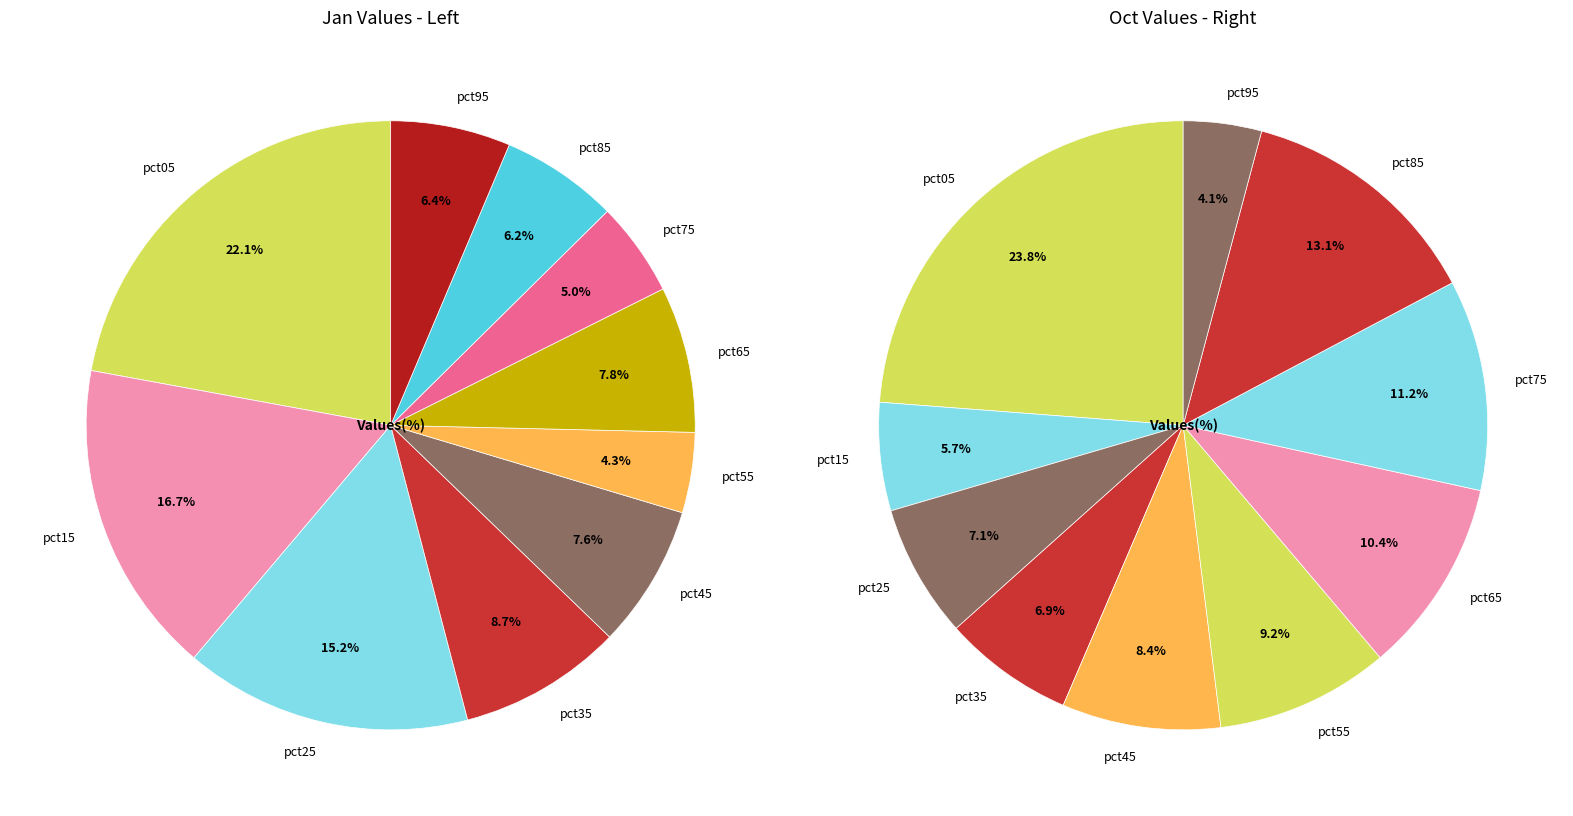

To the nearest percent, what portion does 5 represent?

4%